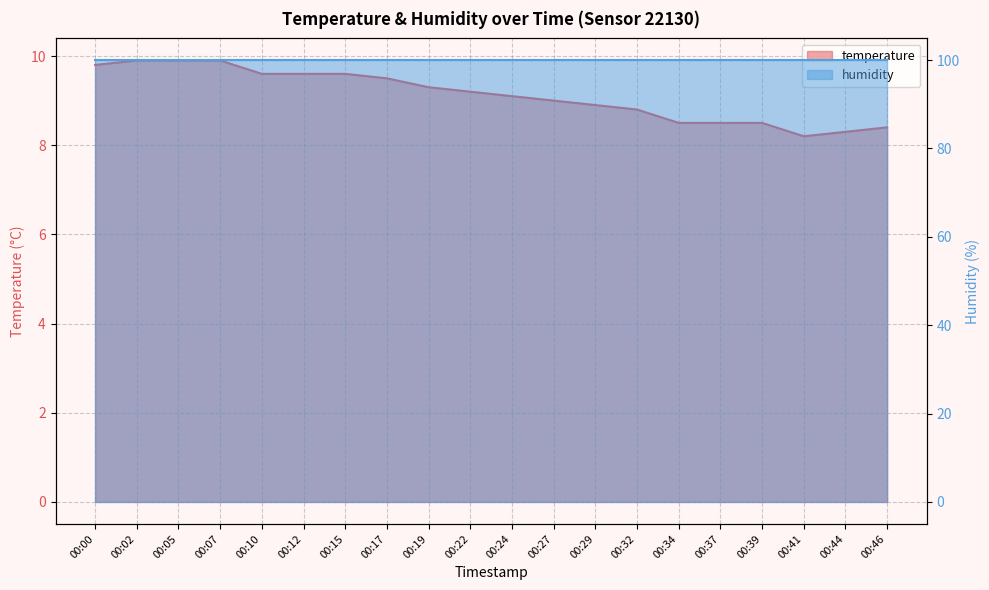

Reading right to left, list all the values displayed in this chart.

00:46=8.4	00:44=8.3	00:41=8.2	00:39=8.5	00:37=8.5	00:34=8.5	00:32=8.8	00:29=8.9	00:27=9.0	00:24=9.1	00:22=9.2	00:19=9.3	00:17=9.5	00:15=9.6	00:12=9.6	00:10=9.6	00:07=9.9	00:05=9.9	00:02=9.9	00:00=9.8